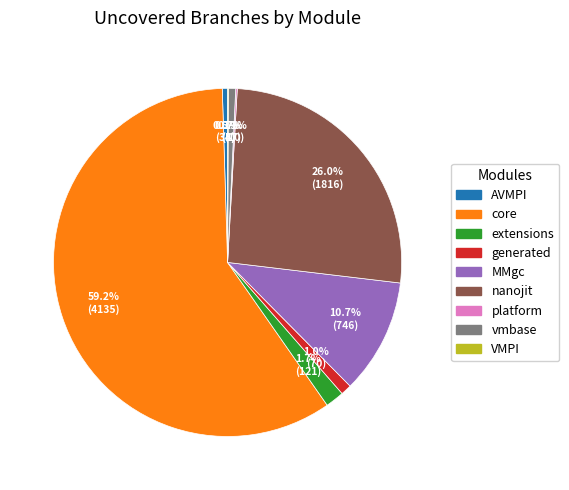

Does nanojit account for over 50% of the chart?

No